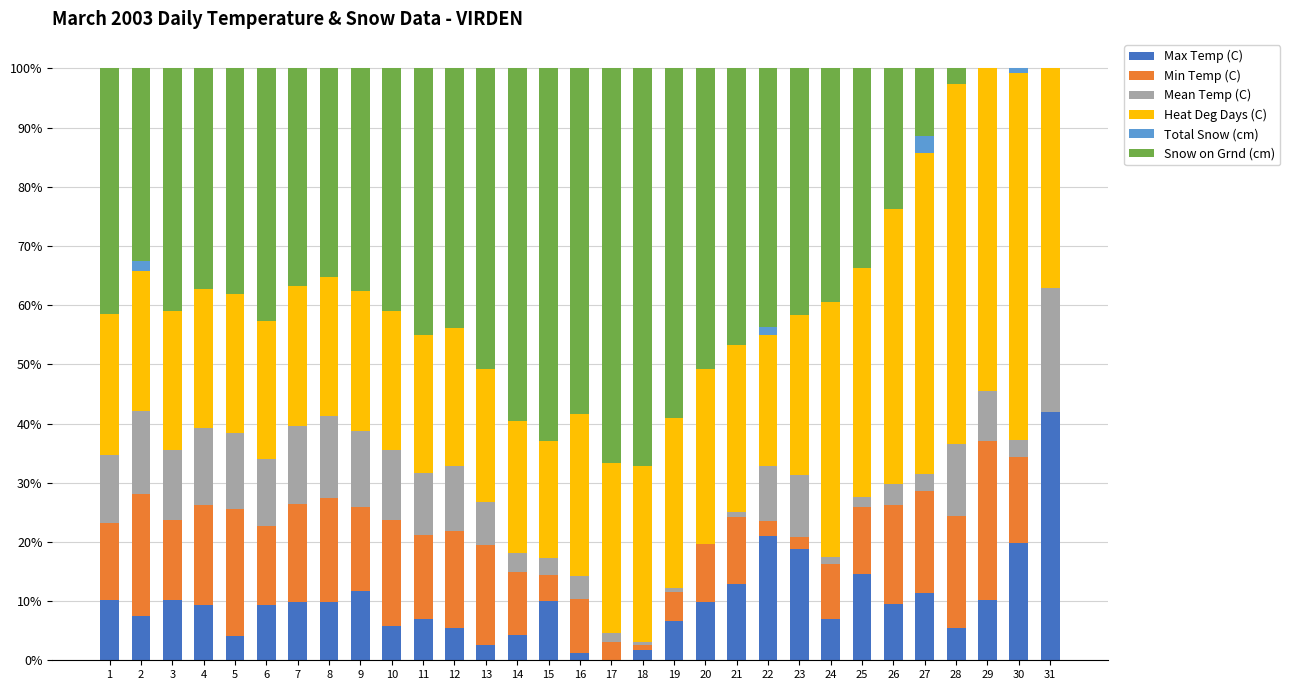

What is the maximum value for Max Temp (C)?

41.9